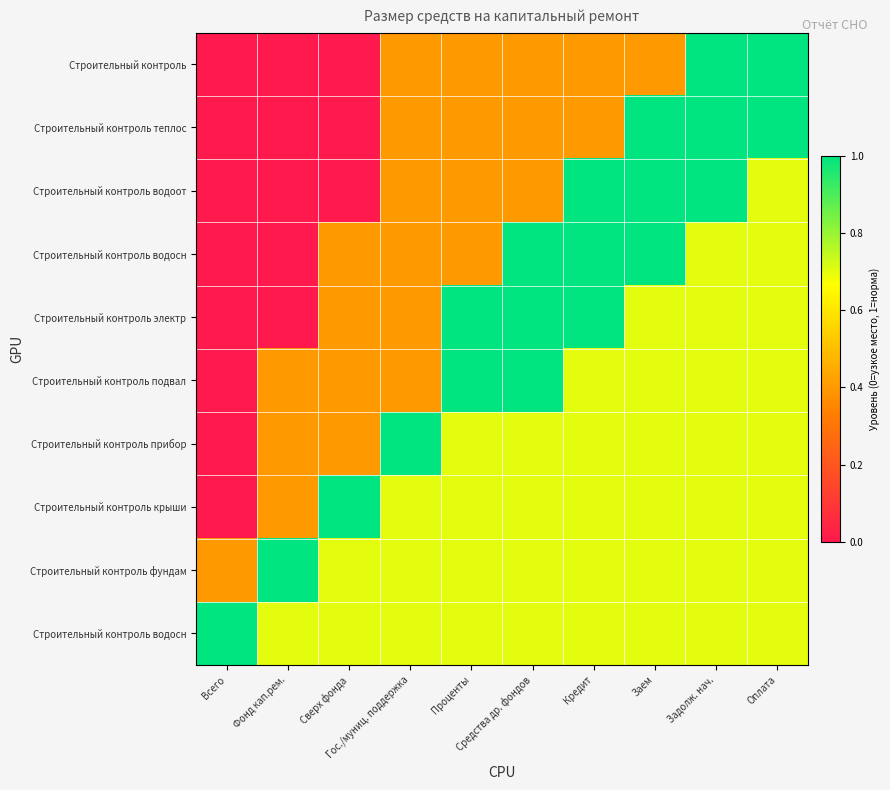

At which category is the sum across all series the highest?

Задолж. нач.